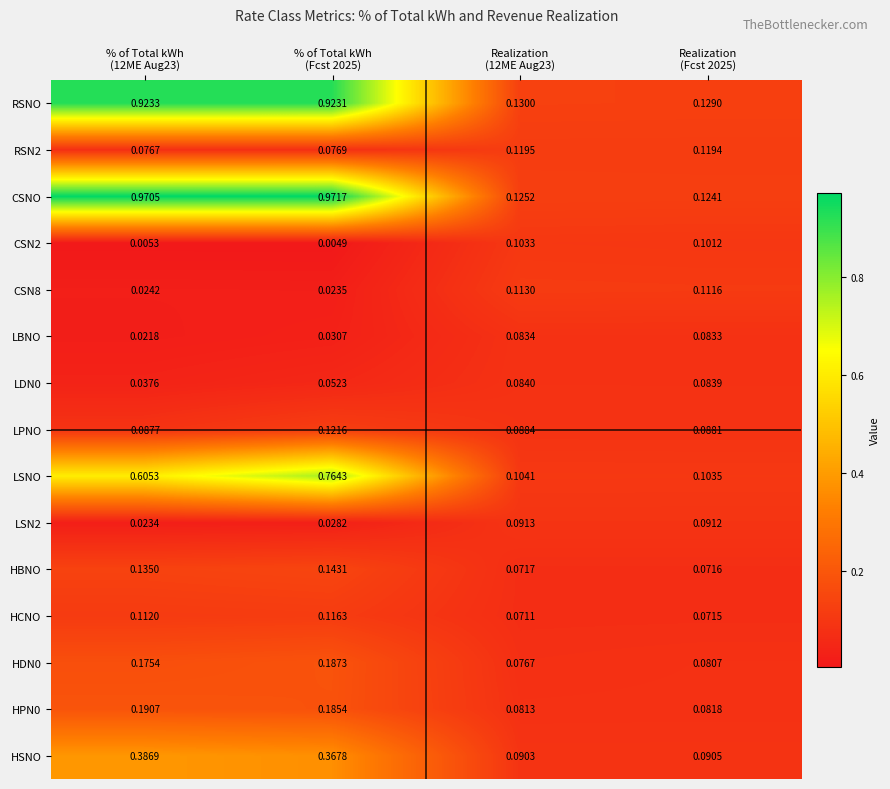

Which series has the largest range (max minus min)?

CSNO